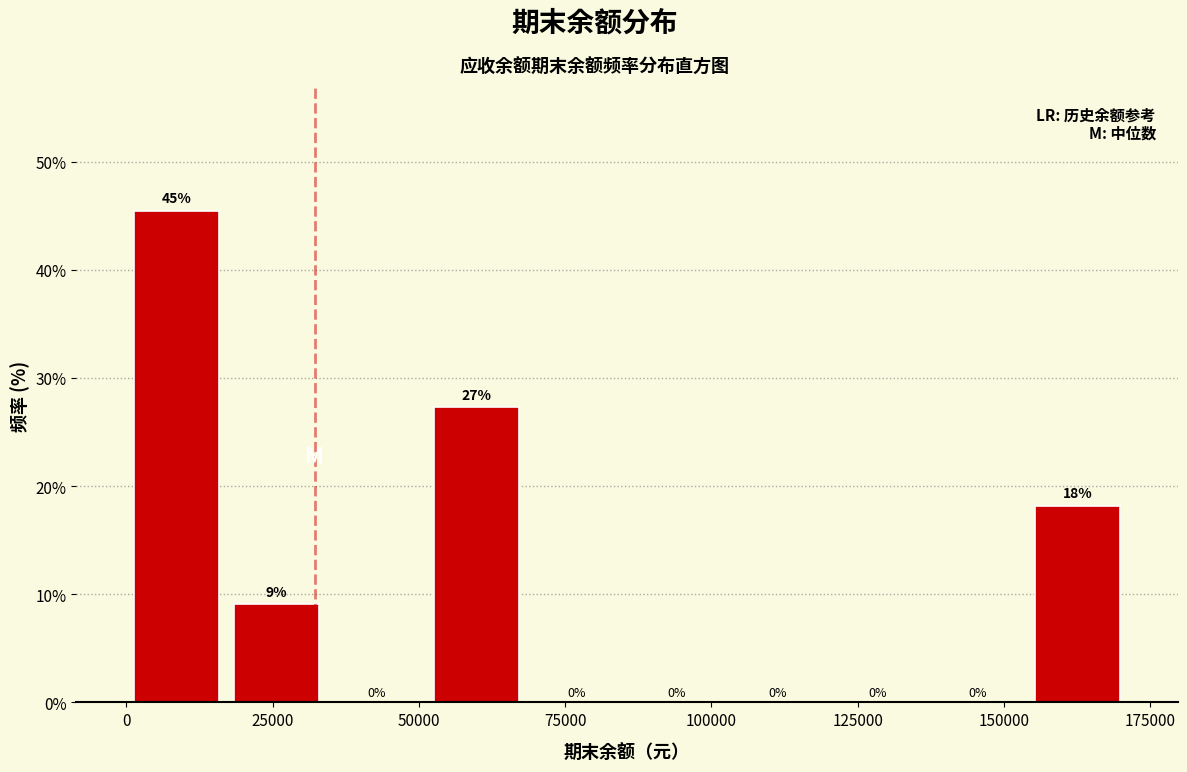

Read against the x-axis, roughly where is the centre of the tallest bar?

10000